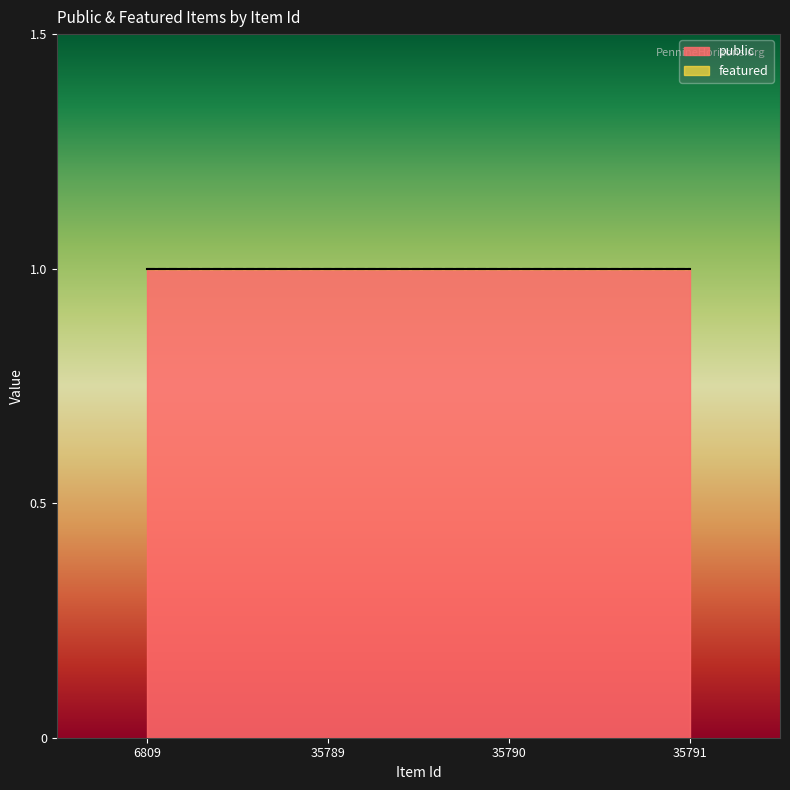

True or false: featured and public intersect in this chart.

False